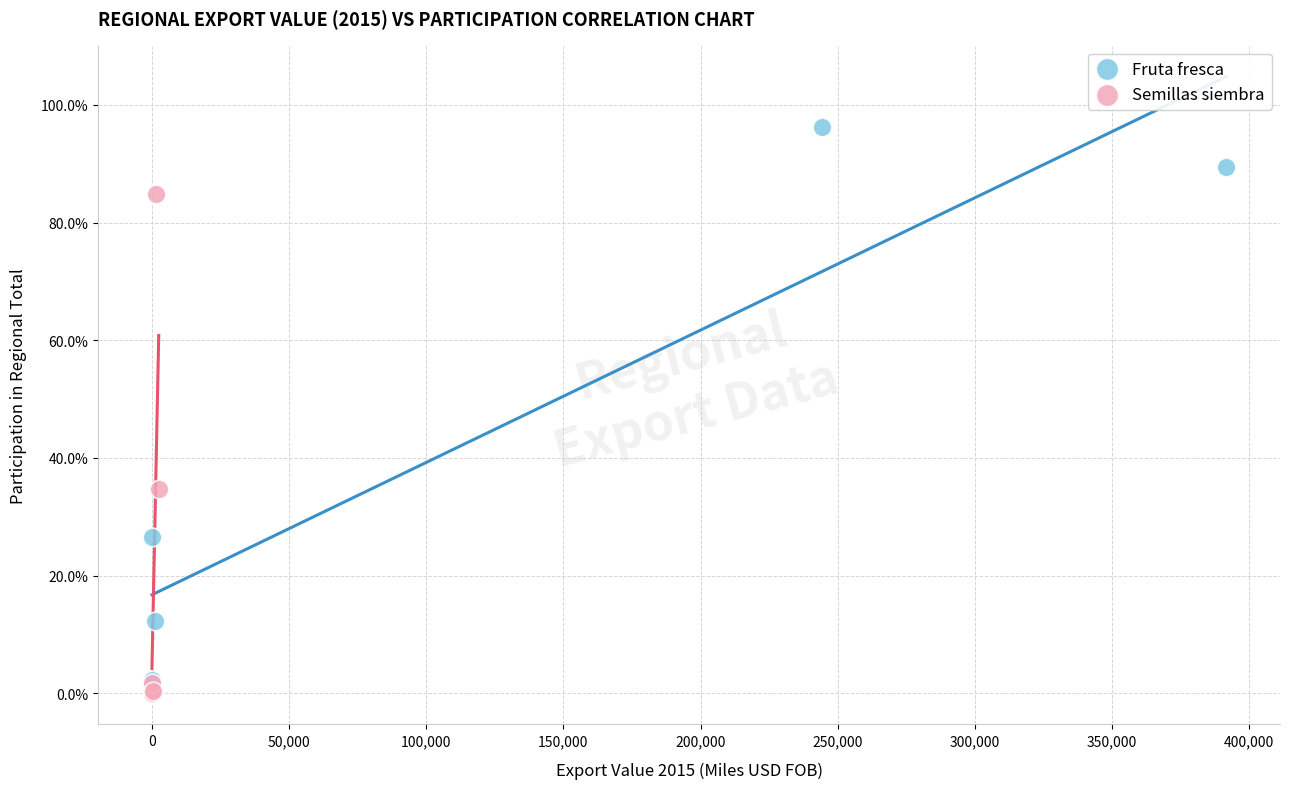

Which series has the widest spread of Y values?

Fruta fresca